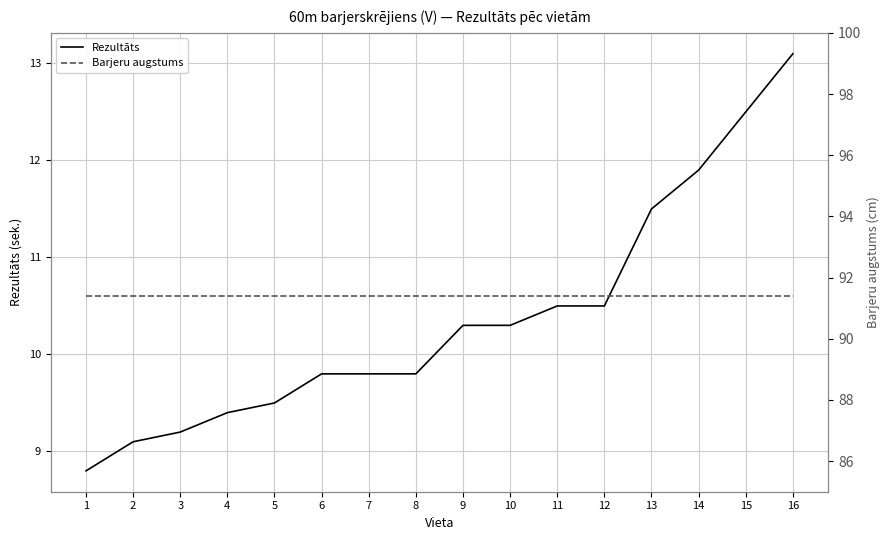

What is the value of the Rezultāts point at the 3rd from the left?

9.2